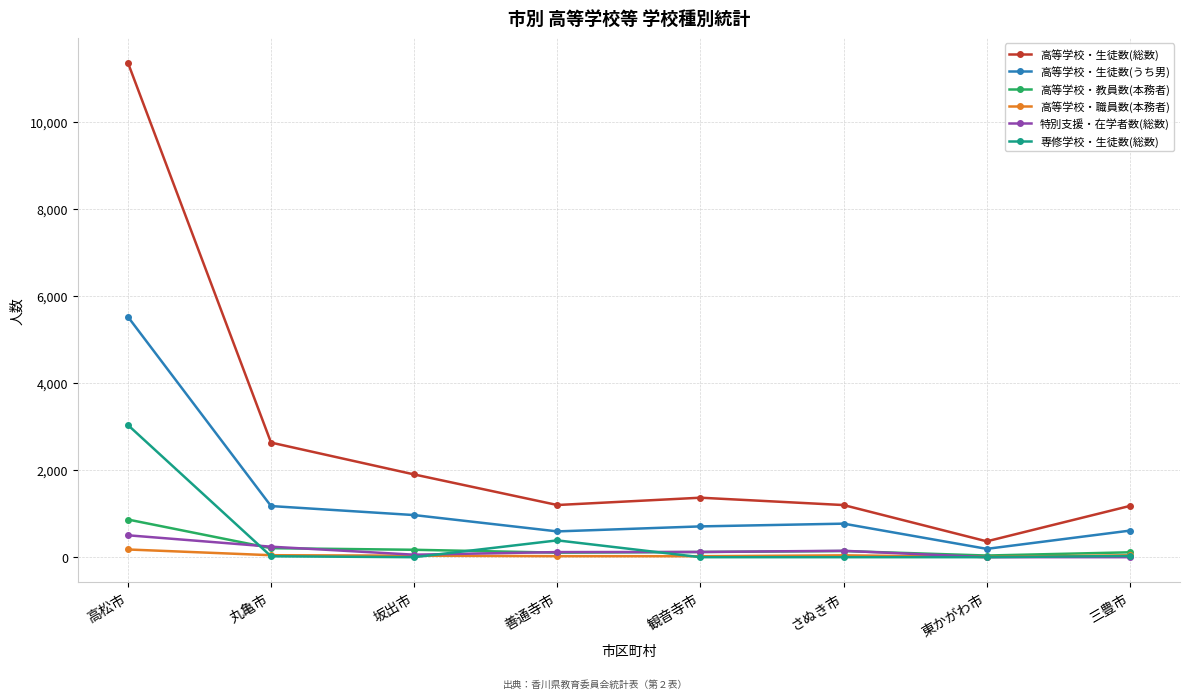

What are all the series names shown in the legend?

高等学校・生徒数(総数), 高等学校・生徒数(うち男), 高等学校・教員数(本務者), 高等学校・職員数(本務者), 特別支援・在学者数(総数), 専修学校・生徒数(総数)